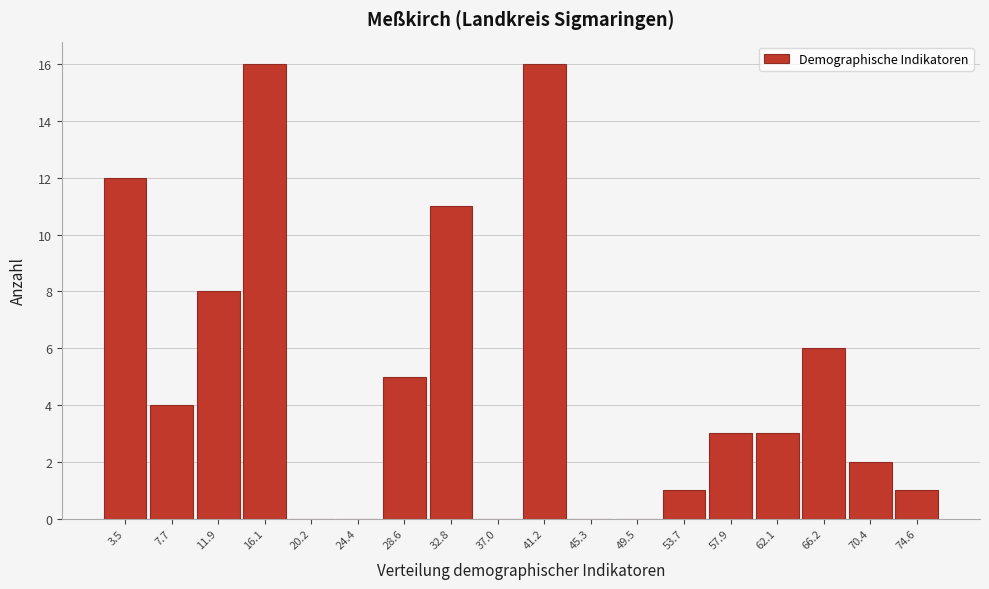

Reading right to left, list all the values displayed in this chart.

74.6=1	70.4=2	66.2=6	62.1=3	57.9=3	53.7=1	49.5=0	45.3=0	41.2=16	37.0=0	32.8=11	28.6=5	24.4=0	20.2=0	16.1=16	11.9=8	7.7=4	3.5=12